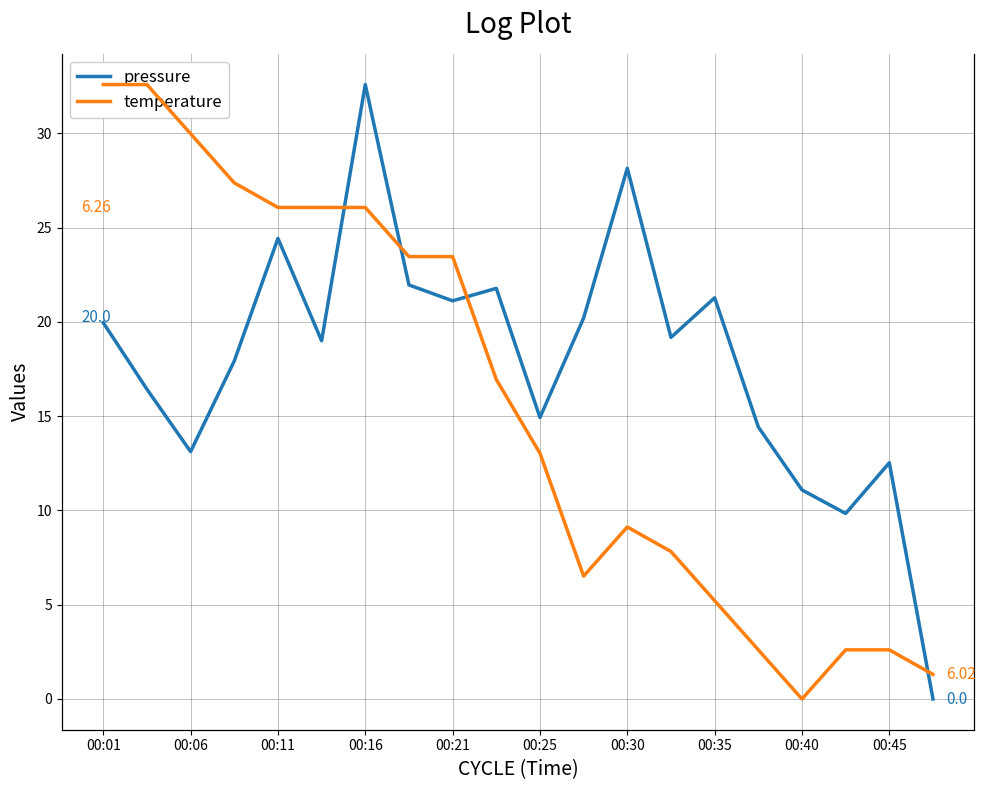

The value of pressure at 00:30 is 46.4. True or false?

False